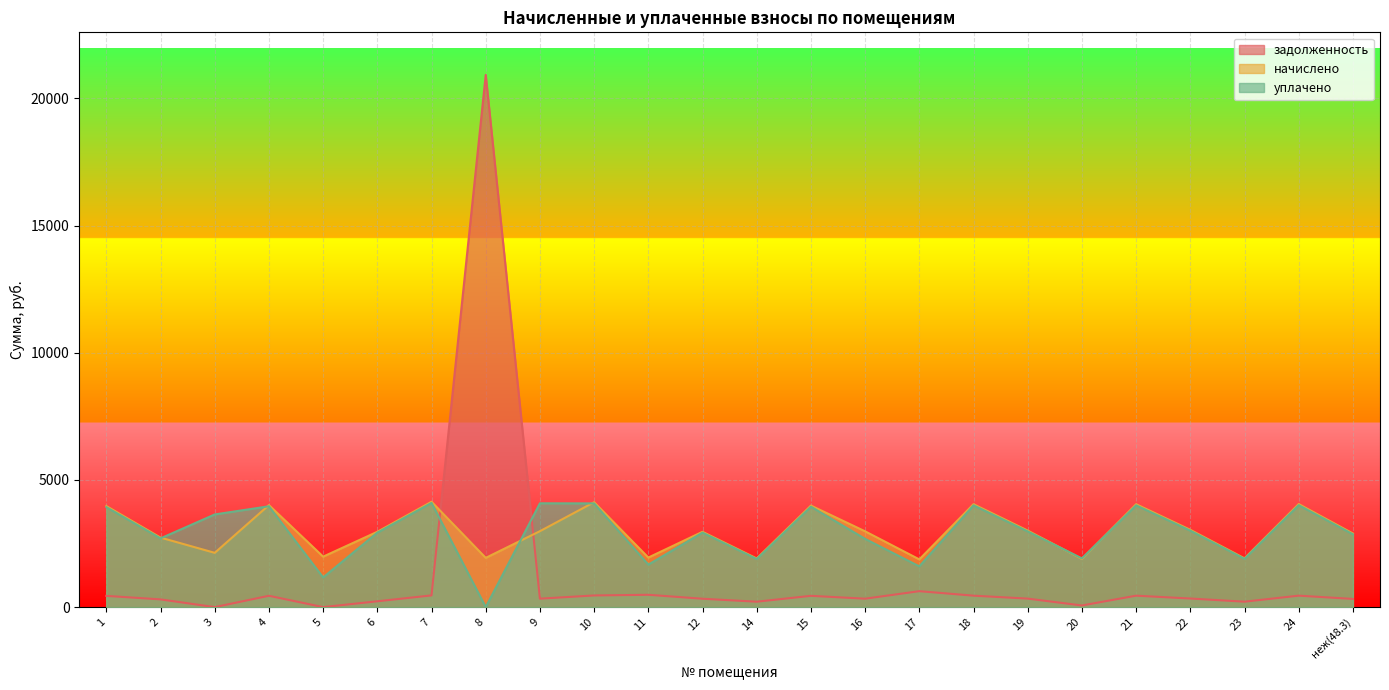

What is the greatest value displayed?

20921.6